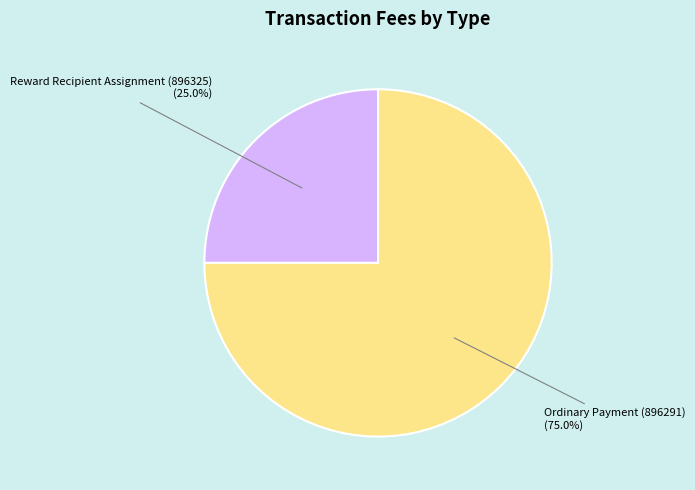

To the nearest percent, what is the combined percentage of Reward Recipient Assignment (896325) and Ordinary Payment (896291)?

100%